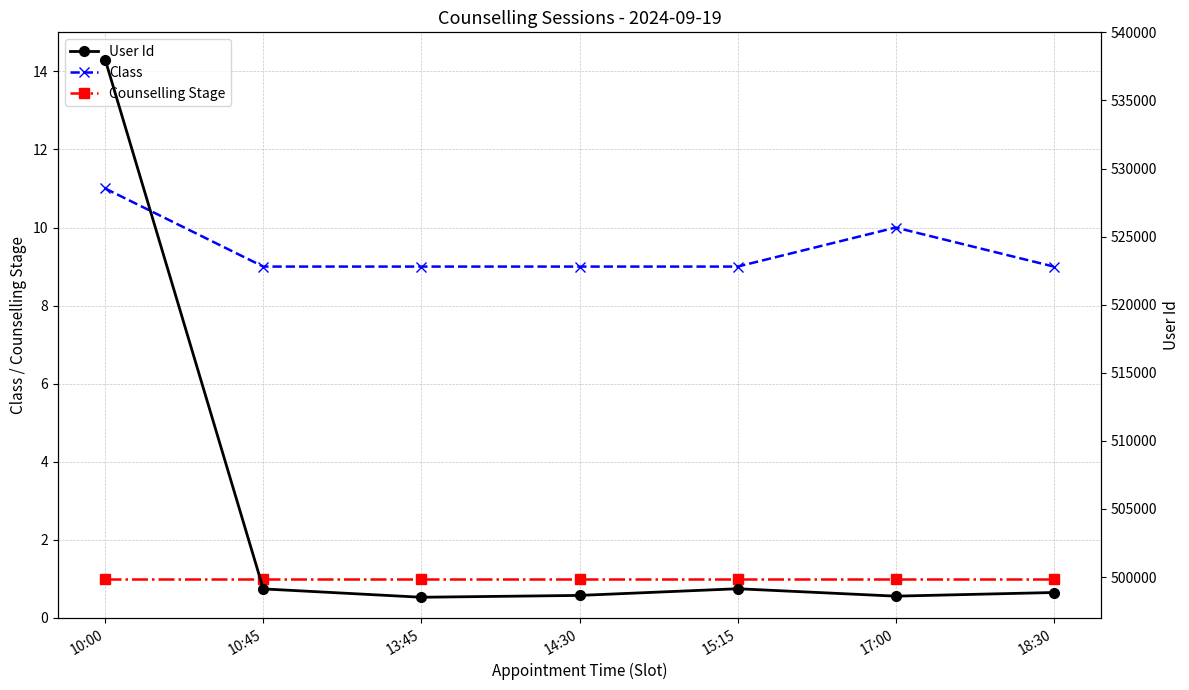

What is the minimum value for Counselling Stage?

1